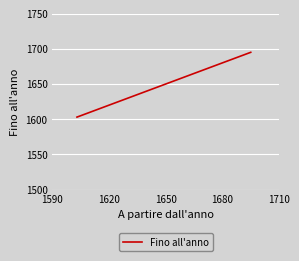

What is the value of the 4th point from the left?

1695